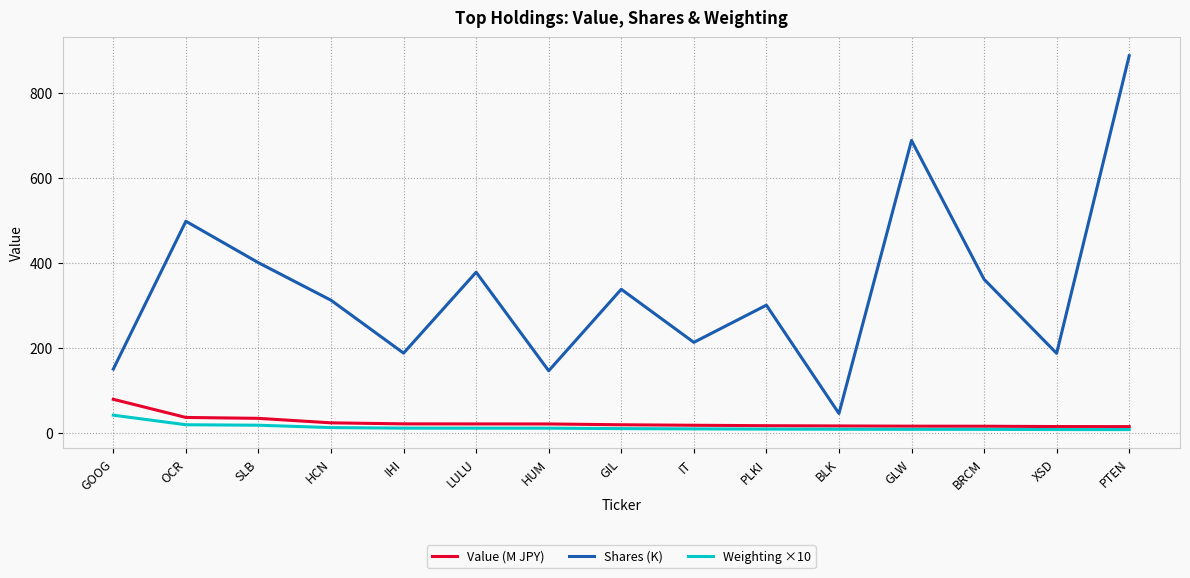

Which series has the largest range (max minus min)?

Shares (K)